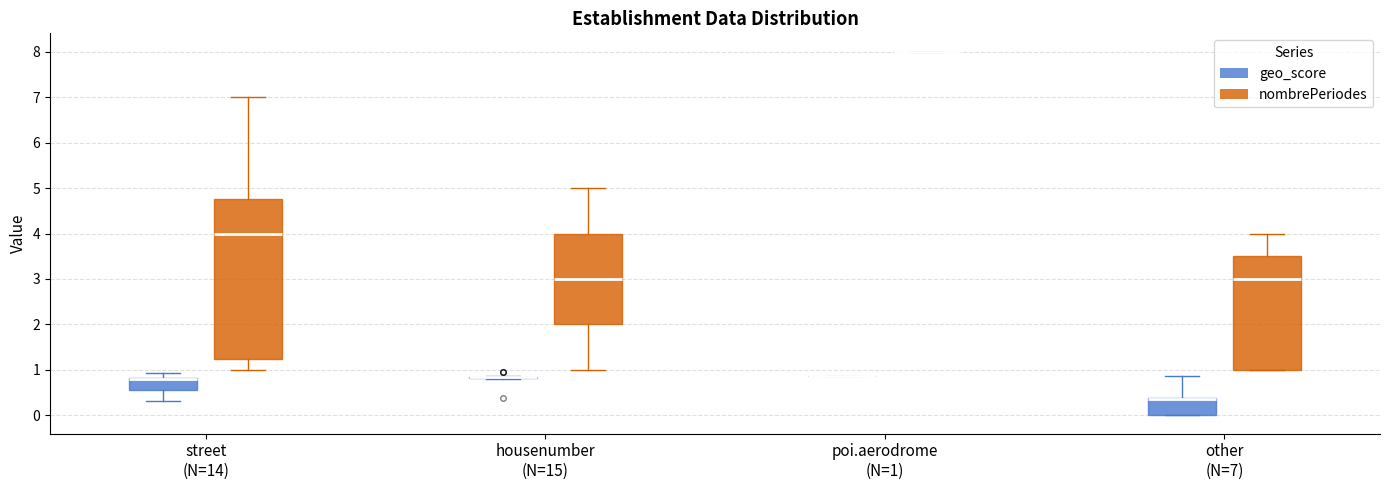

Where is the upper edge of the box for housenumber (N=15) (nombrePeriodes) on the y-axis? The values are not printed on the chart, so give them approximately, as read against the axis.

4.0